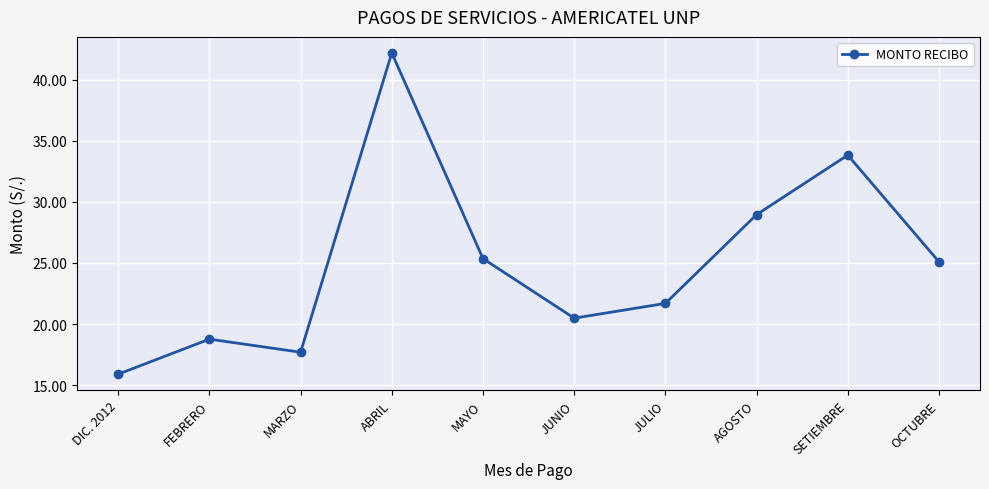

What is the average value?

25.0